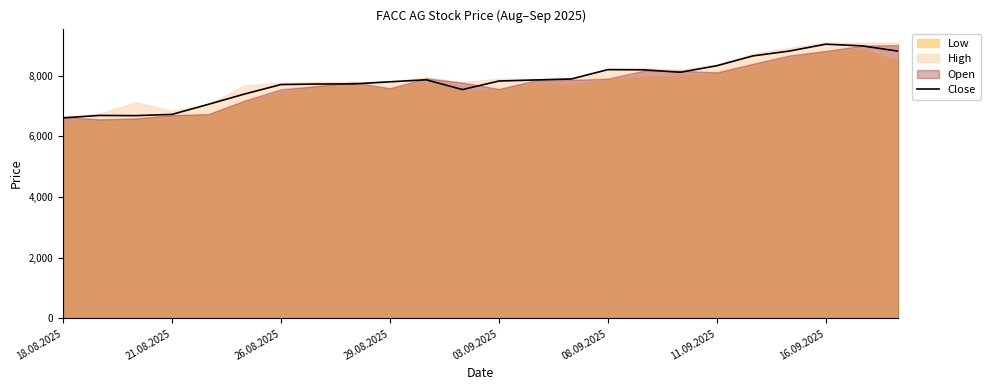

What is the minimum value shown in the chart?

6606